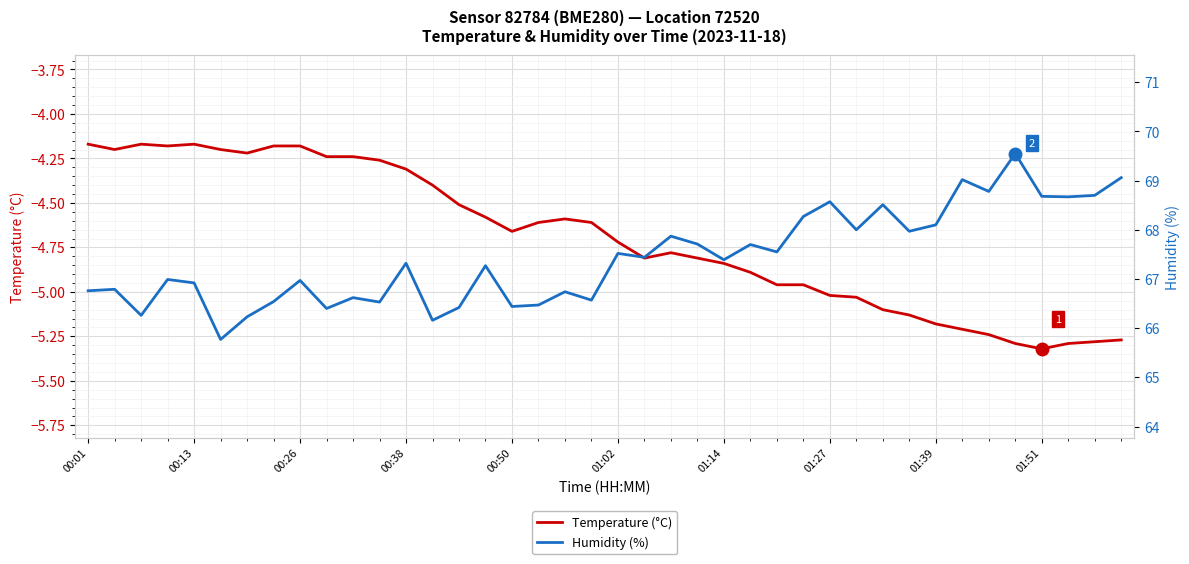

Read the Temperature (°C) value at 33.

-5.2